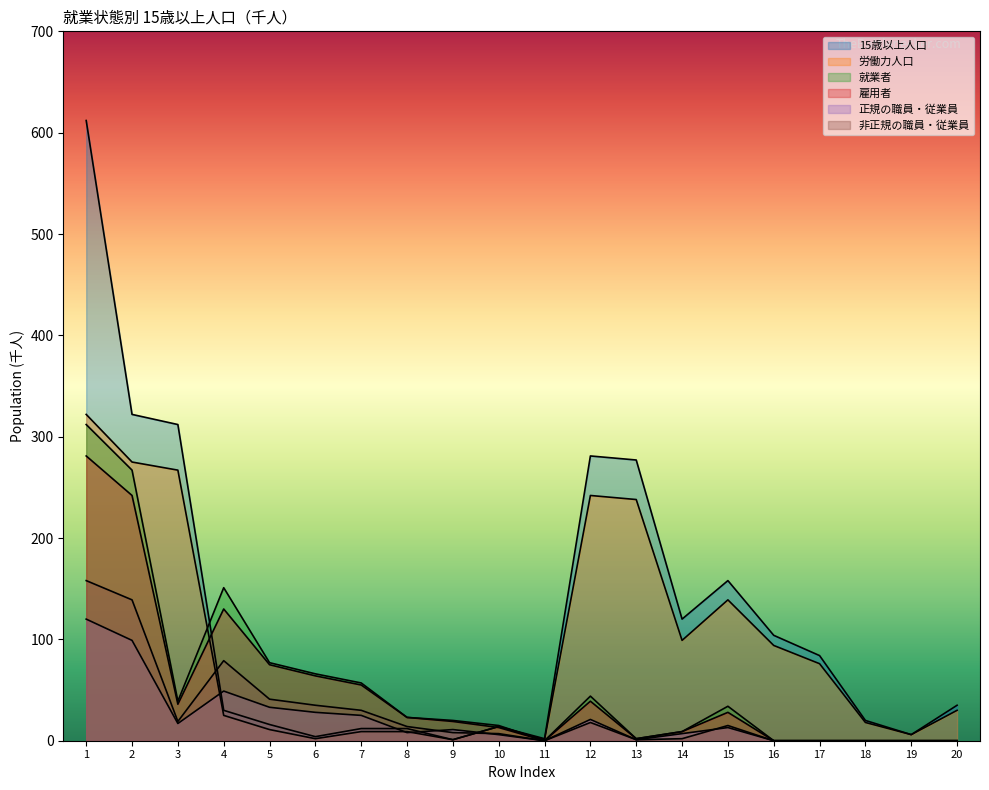

At which category does the chart reach its minimum across all series?

11